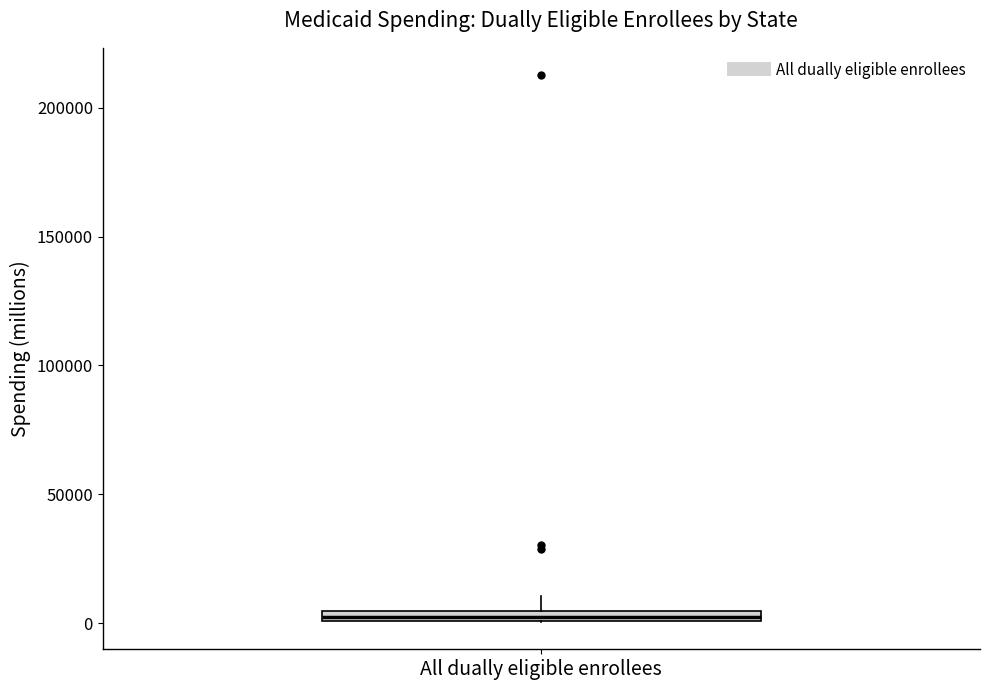

Where does the upper whisker of the box for All dually eligible enrollees end on the y-axis? The values are not printed on the chart, so give them approximately, as read against the axis.

10000